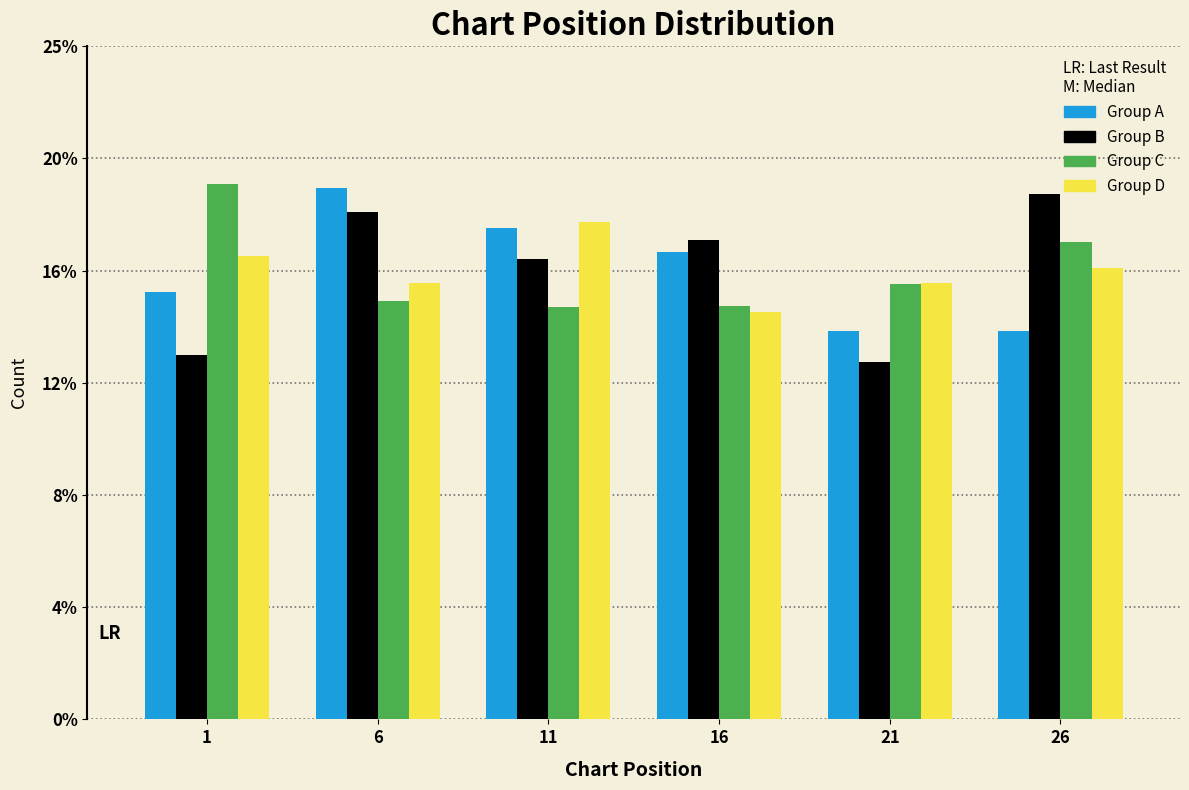

Are the bars grouped side by side (vs. stacked)?

Yes